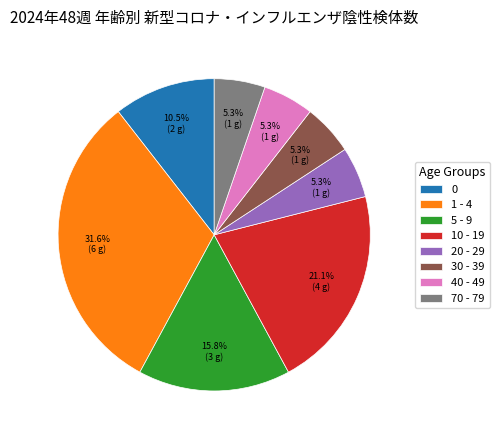

Is there a majority slice in this chart?

No